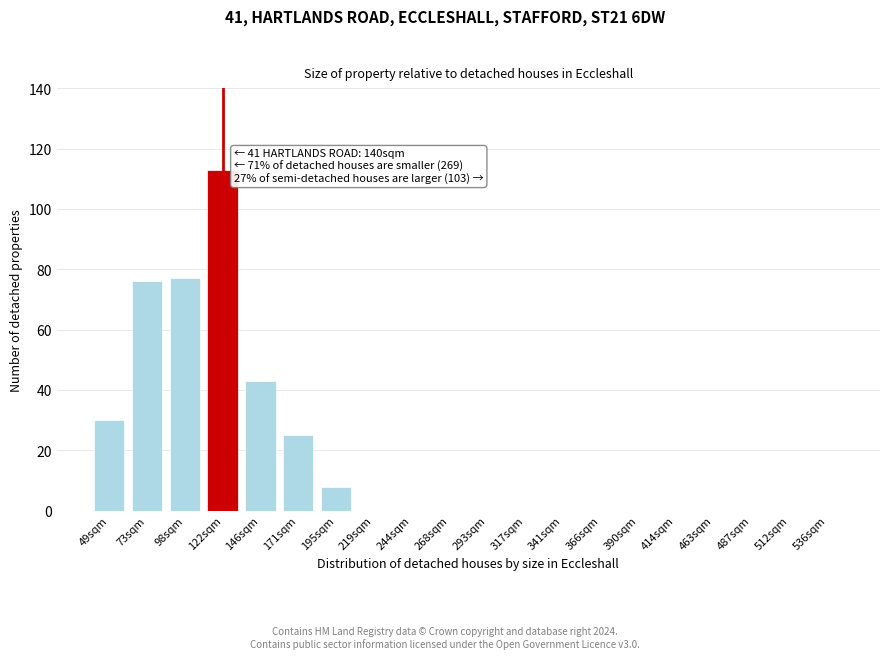

Reading left to right, list all the values displayed in this chart.

49sqm=30	73sqm=76	98sqm=77	122sqm=113	146sqm=43	171sqm=25	195sqm=8	219sqm=0	244sqm=0	268sqm=0	293sqm=0	317sqm=0	341sqm=0	366sqm=0	390sqm=0	414sqm=0	463sqm=0	487sqm=0	512sqm=0	536sqm=0